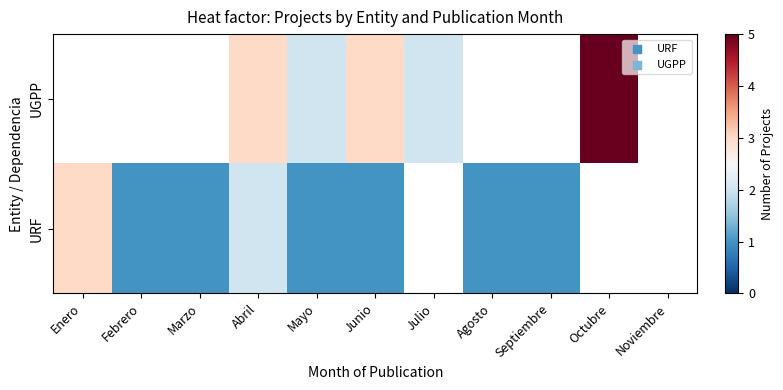

How many series are shown in this chart?

2